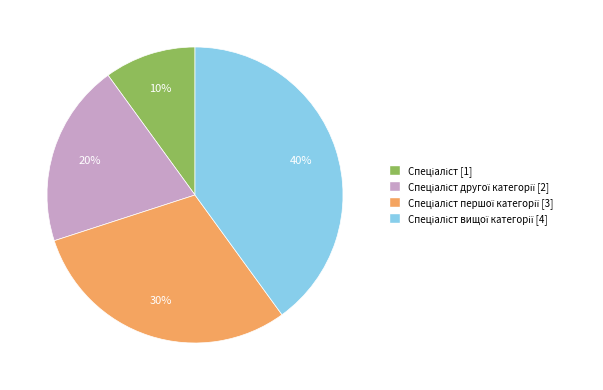

Does any single category account for the majority?

No